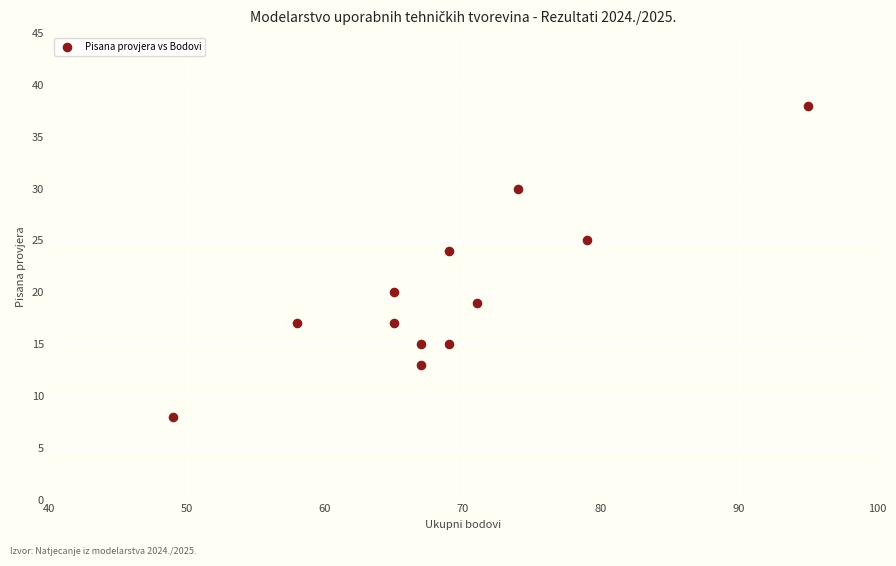

What Y value in the scatter plot is closest to 23?

24